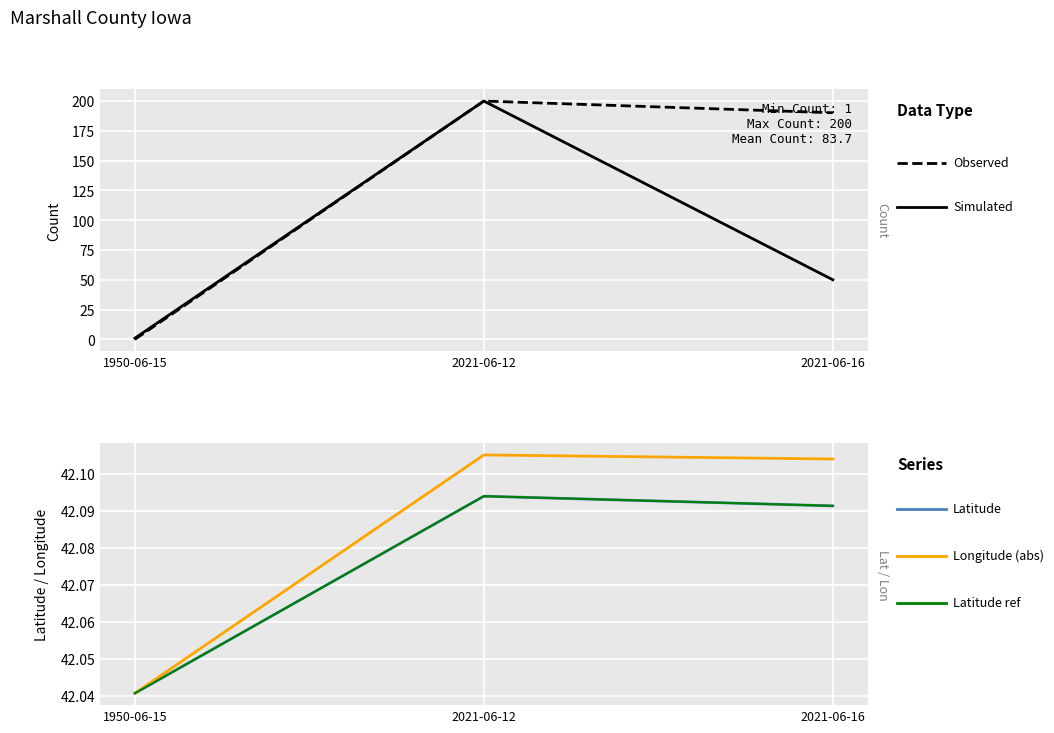

Reading right to left, list all the values displayed in this chart.

Count (Simulated): 50.0	200.0	1.0
Latitude (Observed): 190.2	200.0	0.0
Latitude: 42.1	42.1	42.0
Longitude (abs, shifted): 42.1	42.1	42.0
Longitude (raw neg): 42.1	42.1	42.0